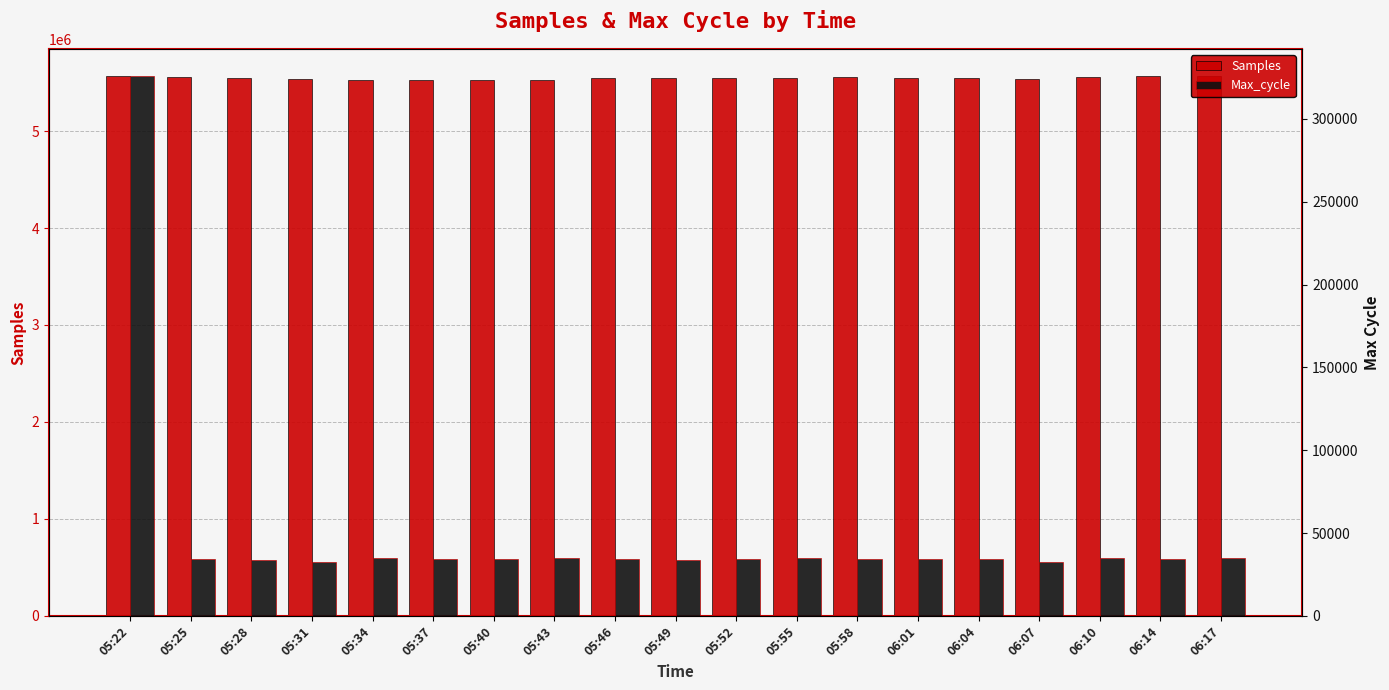

List the series in order of their overall mean, highest first.

Samples, Max_cycle